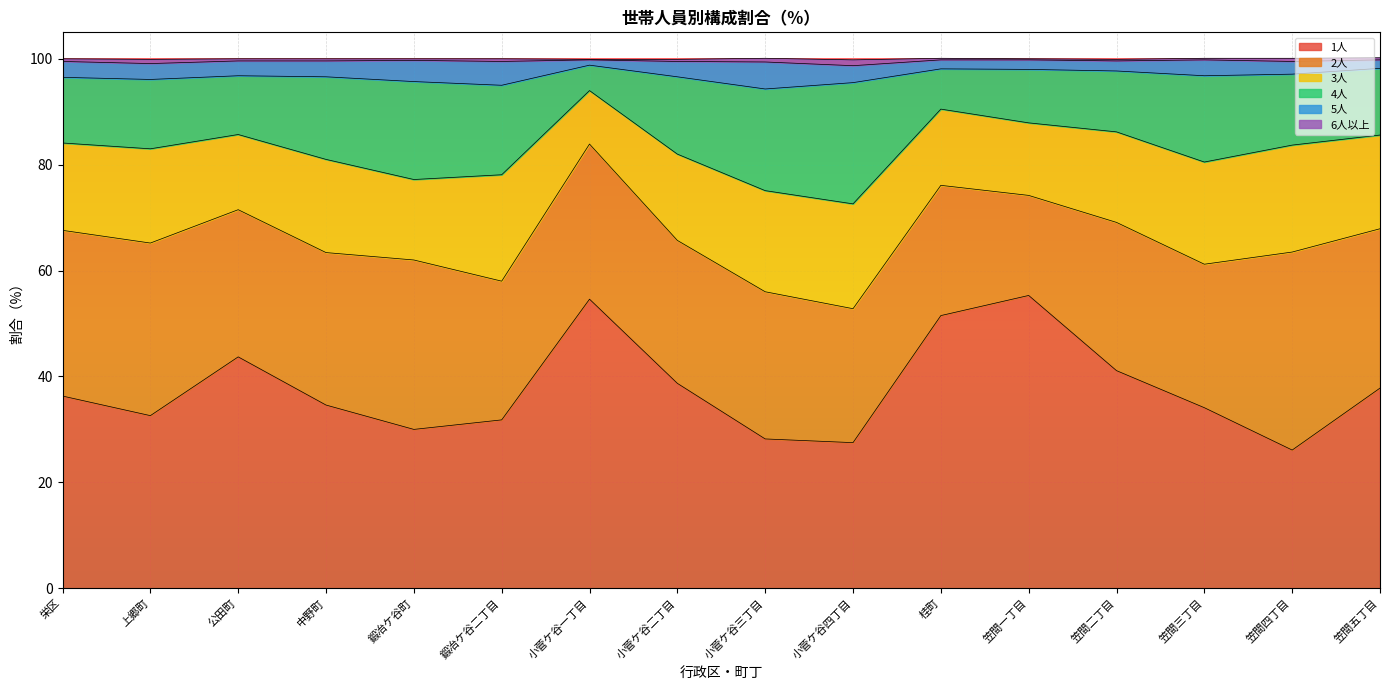

True or false: 4人 and 6人以上 cross at least once.

False